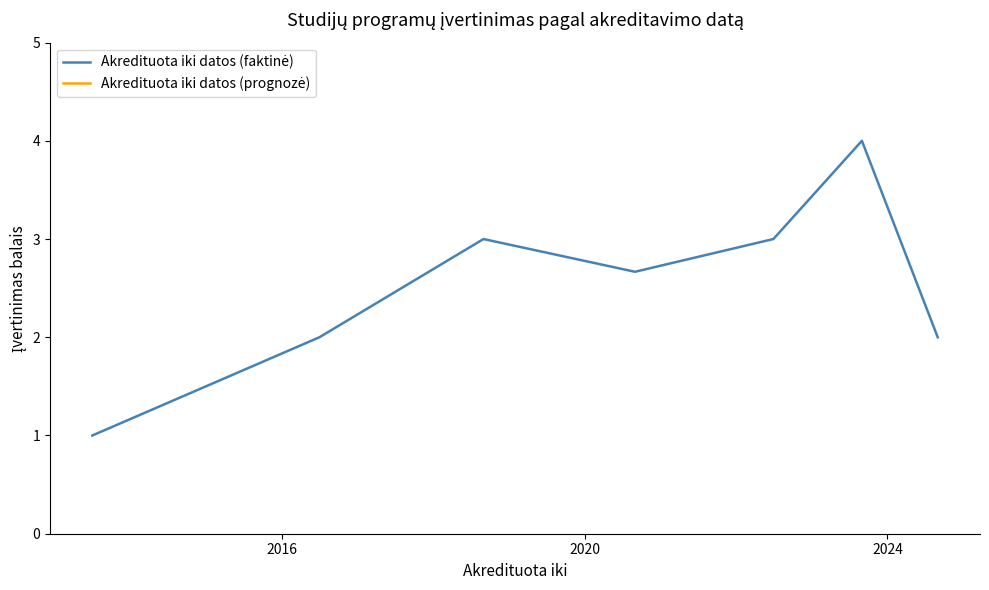

Reading left to right, what are all the values shown in this chart?

1.0	2.0	3.0	2.7	3.0	4.0	2.0